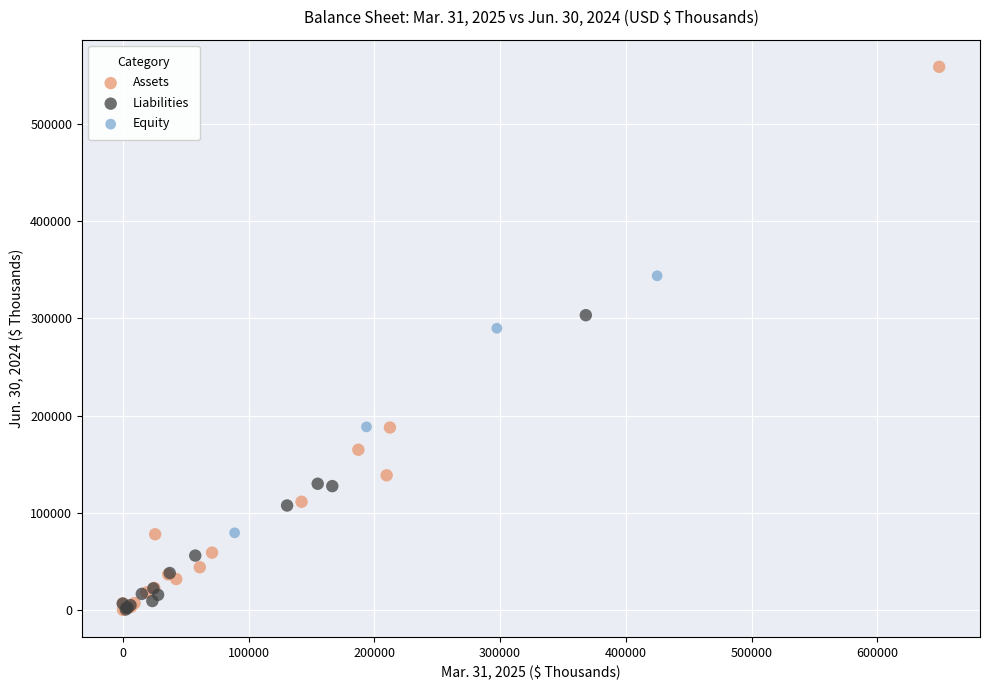

Which series reaches the maximum Y coordinate?

Assets